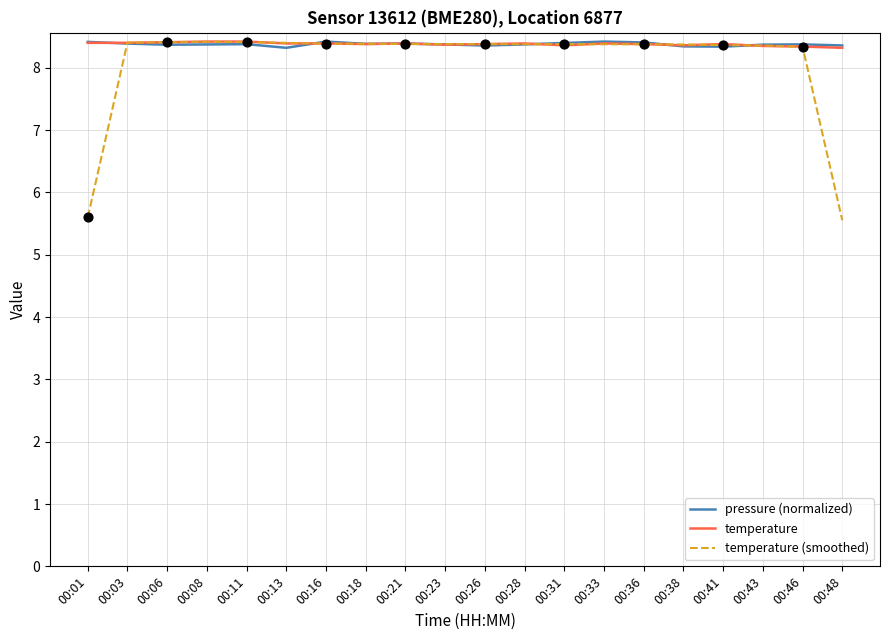

At how many categories does at least one series exceed 6?

20